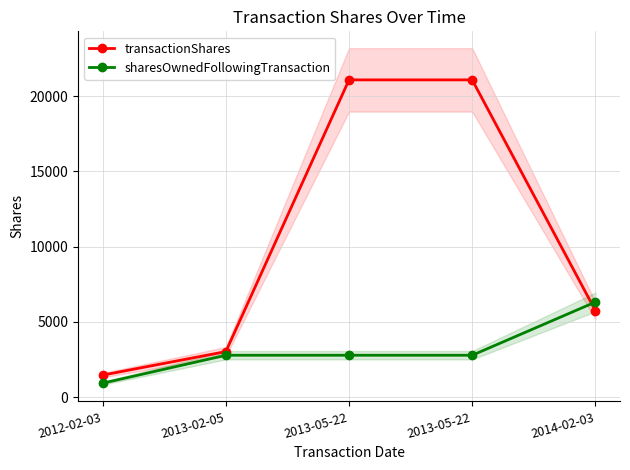

What is the difference between the maximum and minimum values in the sharesOwnedFollowingTransaction series?

5389